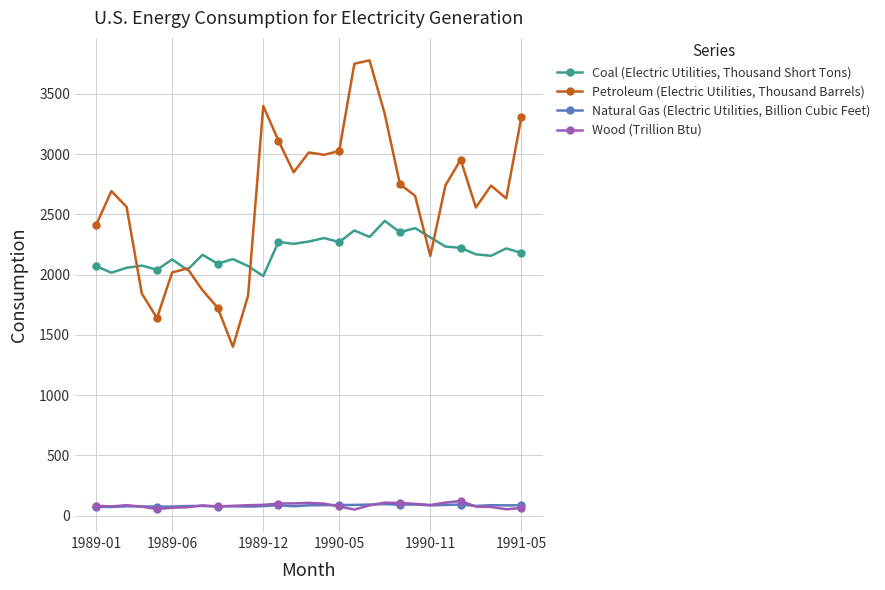

True or false: Natural Gas (Electric Utilities, Billion Cubic Feet) and Coal (Electric Utilities, Thousand Short Tons) cross at least once.

False